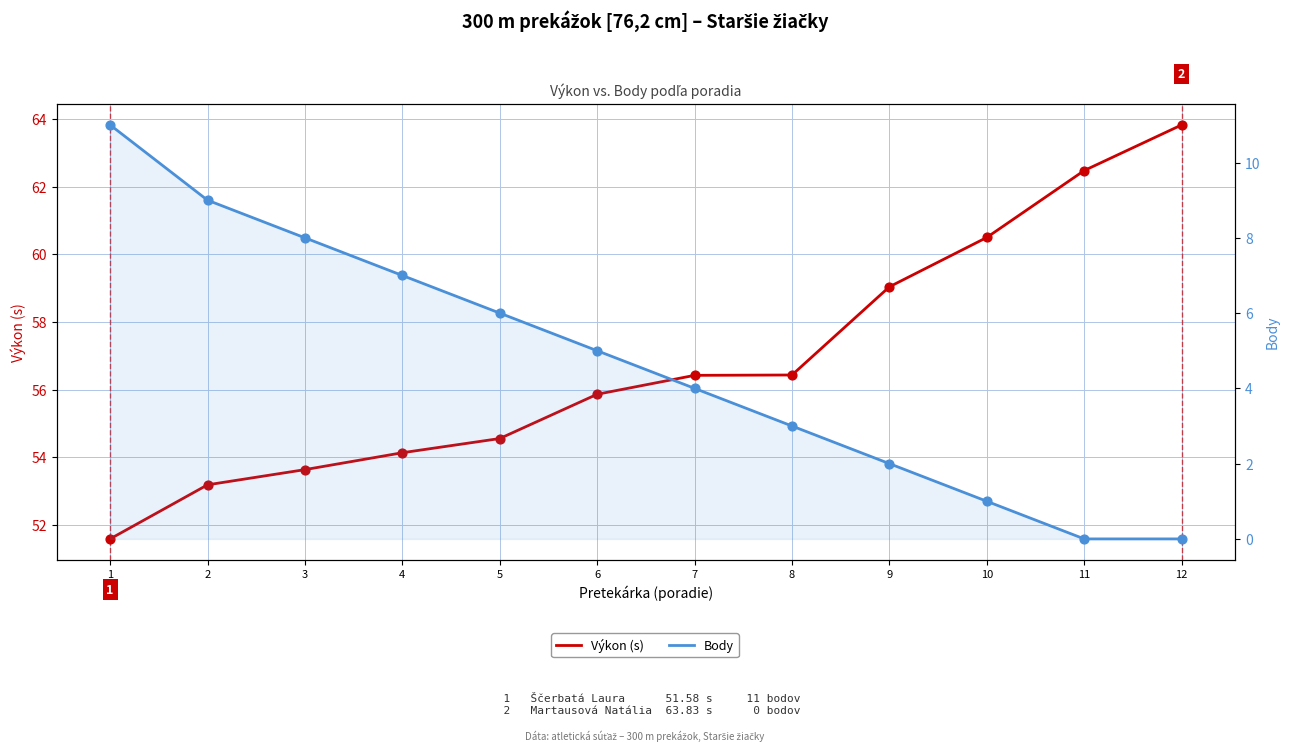

What are all the series names shown in the legend?

Výkon (s), Body